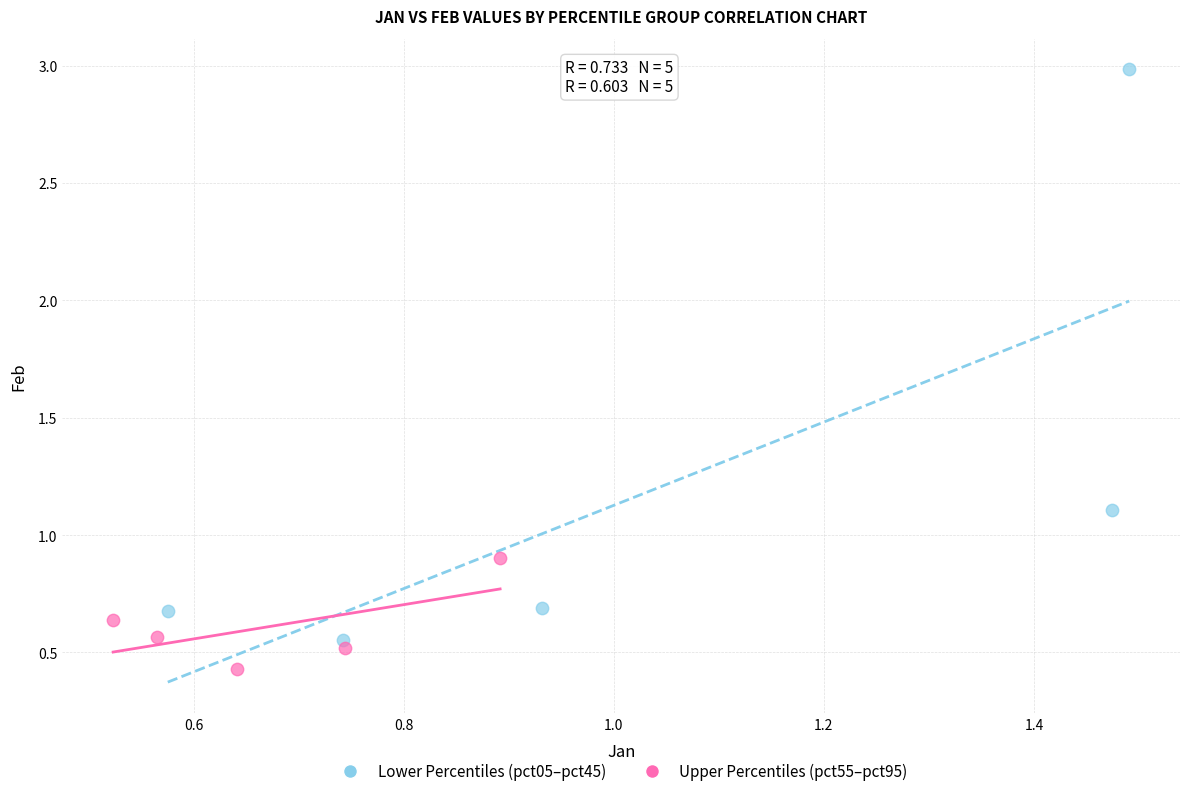

Which series contains the lowest Y value?

Upper Percentiles (pct55–pct95)